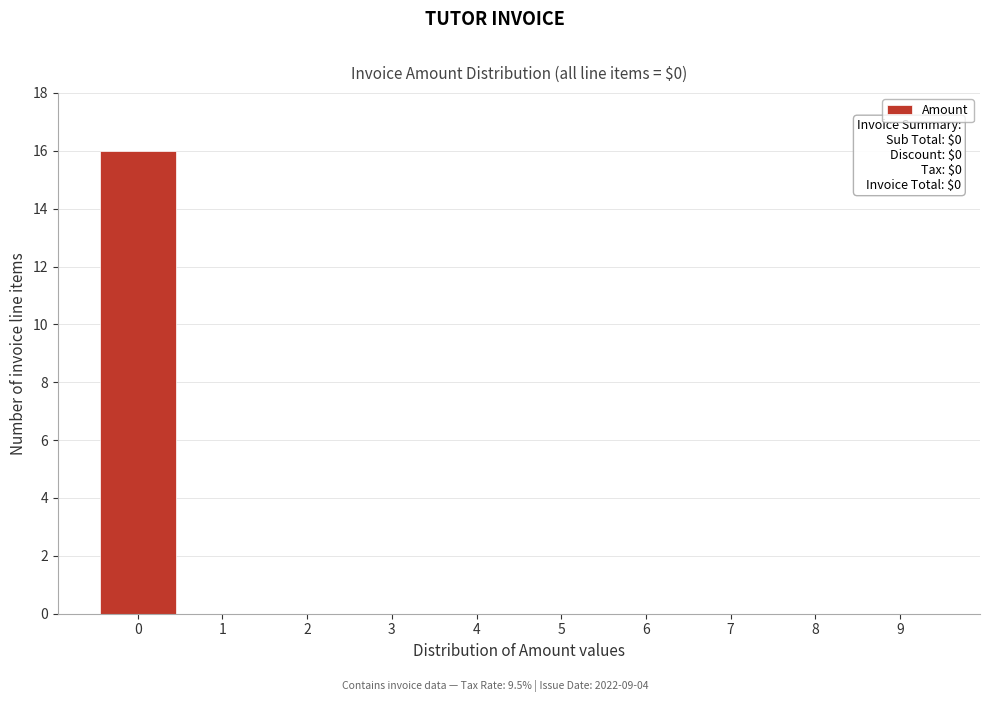

Which range on the x-axis has the tallest bar?

-0.5 to 0.5